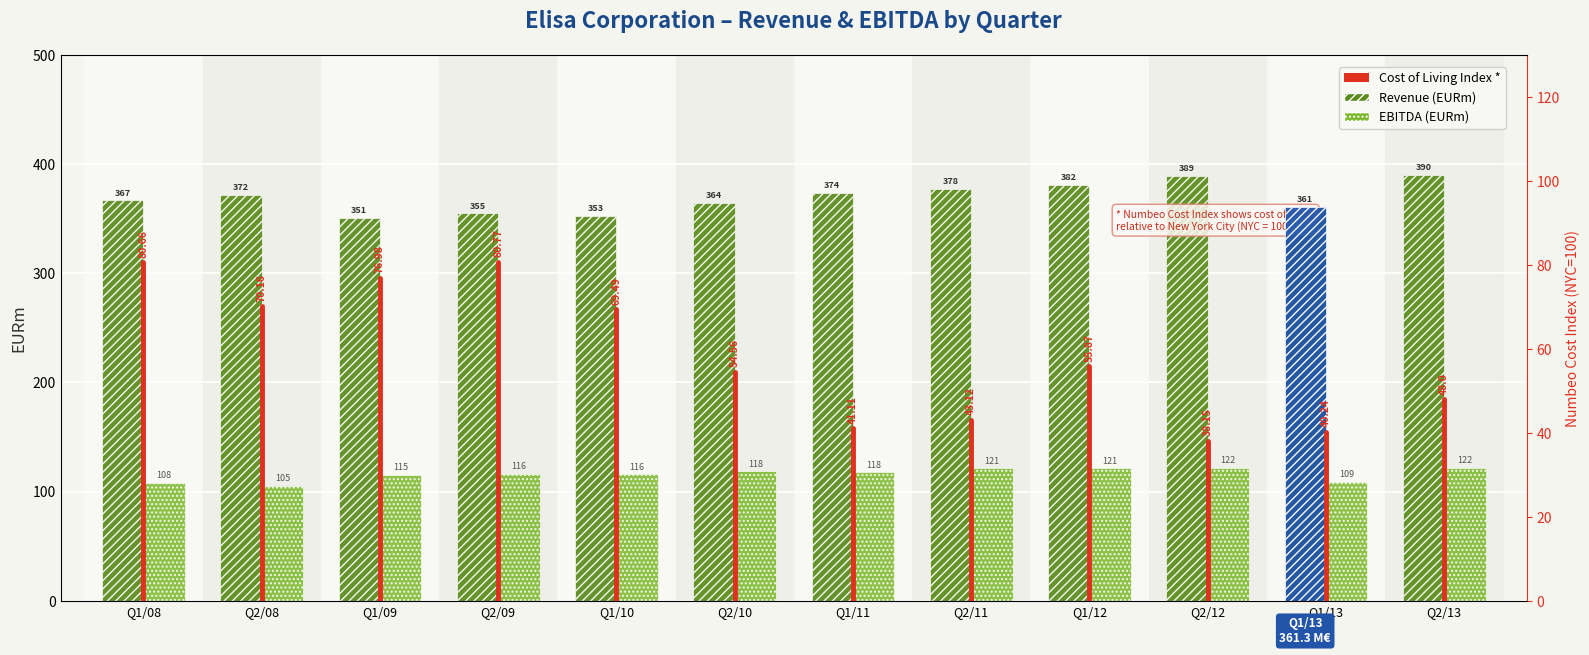

What is the label of the 7th bar from the left?

Q1/11